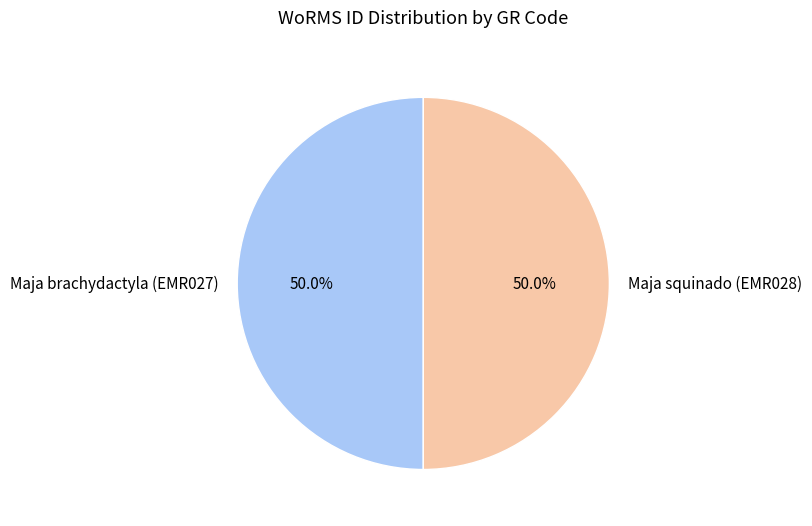

How much of the chart is everything except Maja brachydactyla (EMR027)?

50.0%